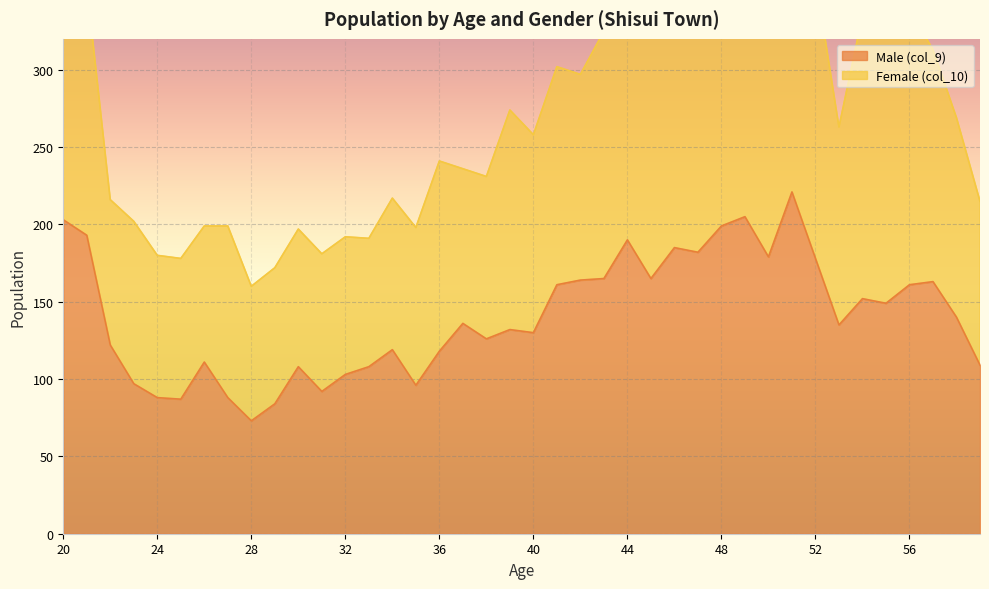

At which category does the data reach its first local peak?

26